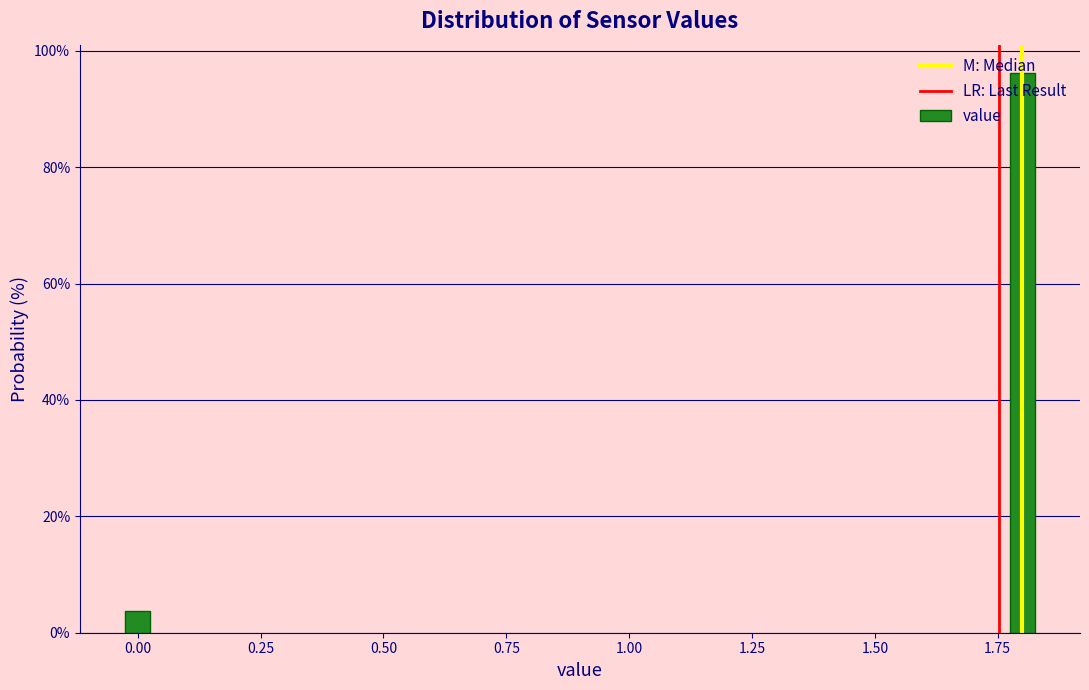

What value does the data have at 0.00?

3.8